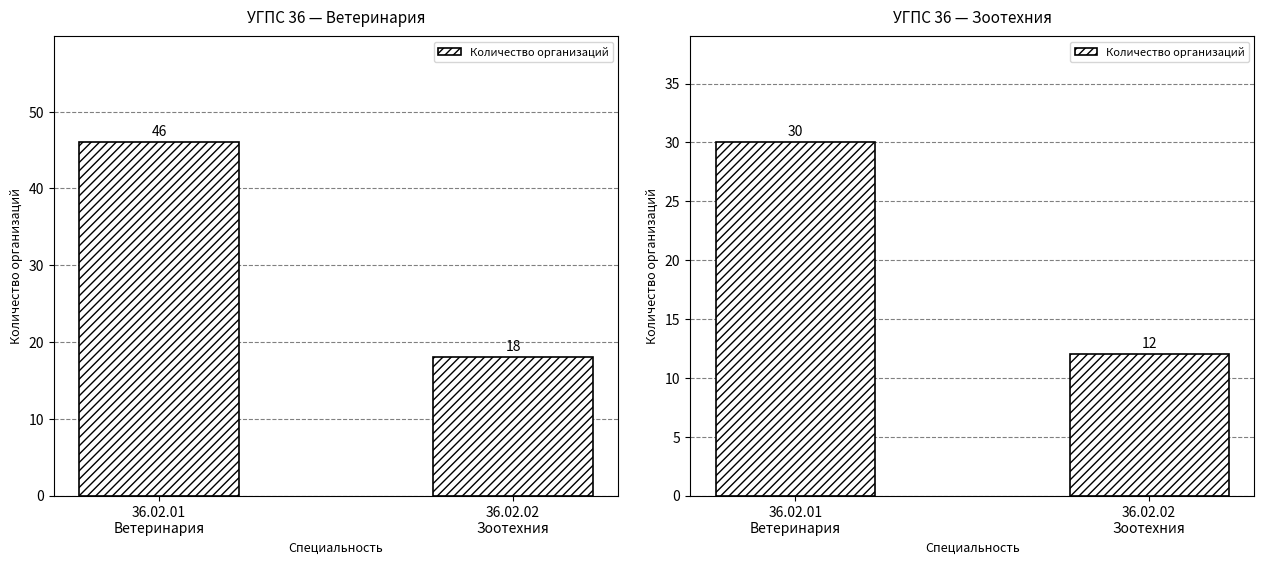

What is the ratio of the value at 36.02.01
Ветеринария to the value at 36.02.02
Зоотехния?

2.5